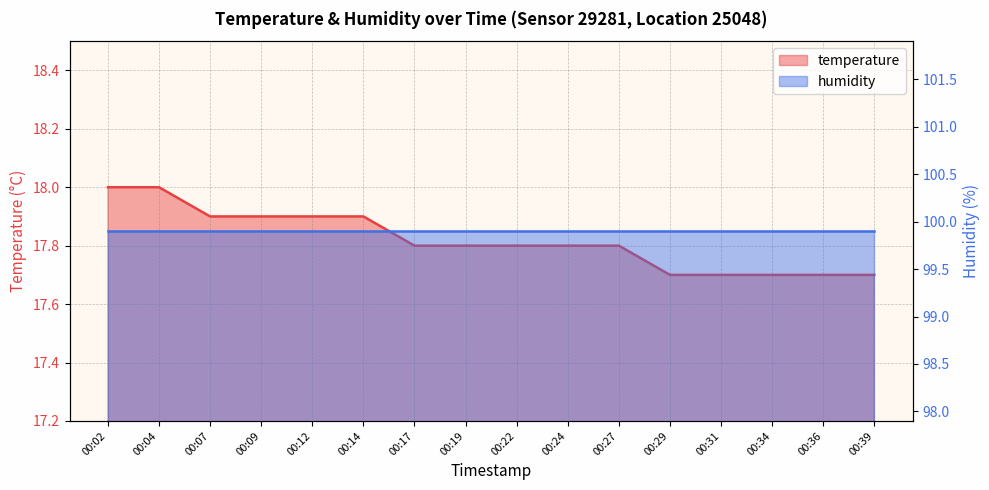

Count the values in the range 17 to 18.

16